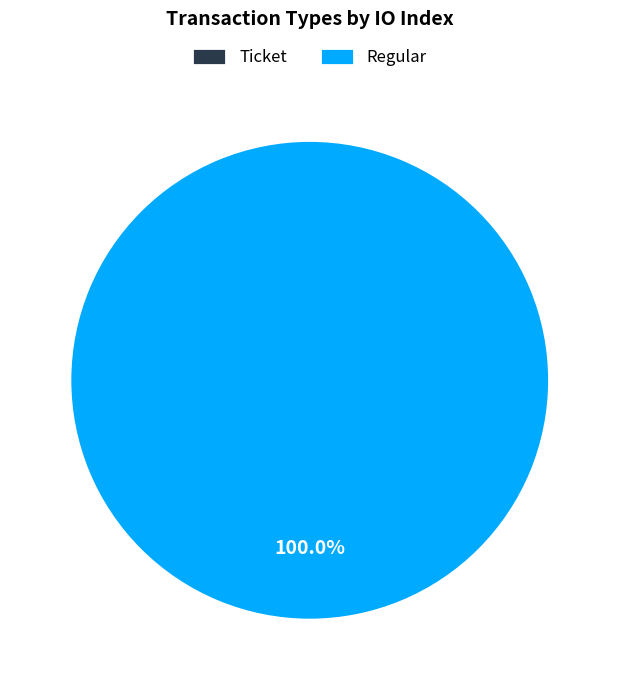

How many segments does this pie chart have?

2